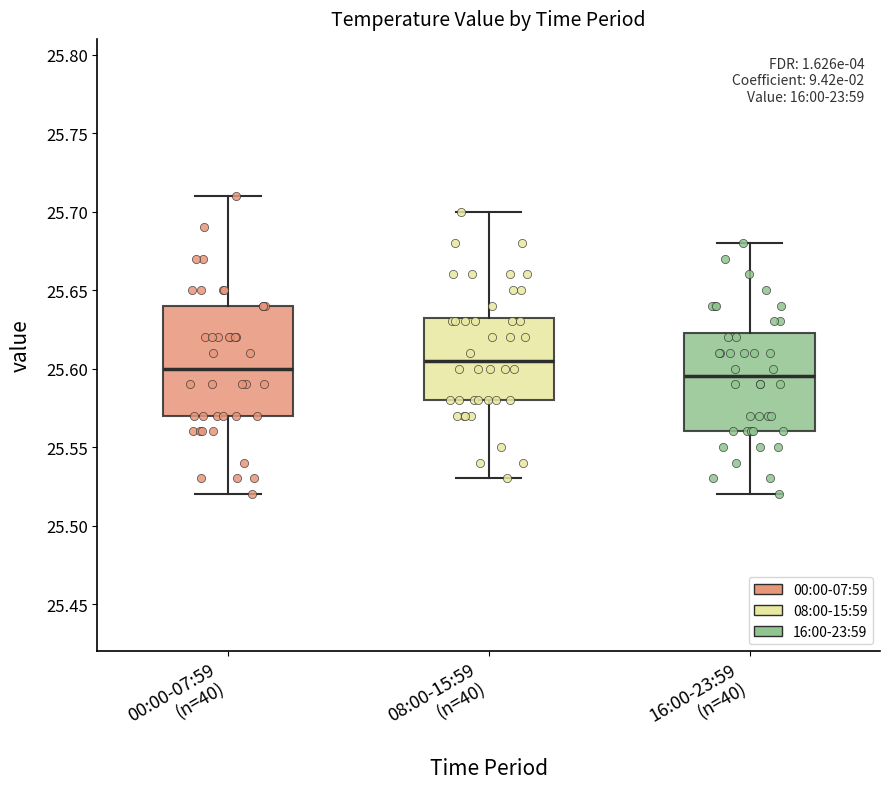

Comparing the boxes themselves (not the whiskers), which one is the tallest?

00:00-07:59 (n=40)